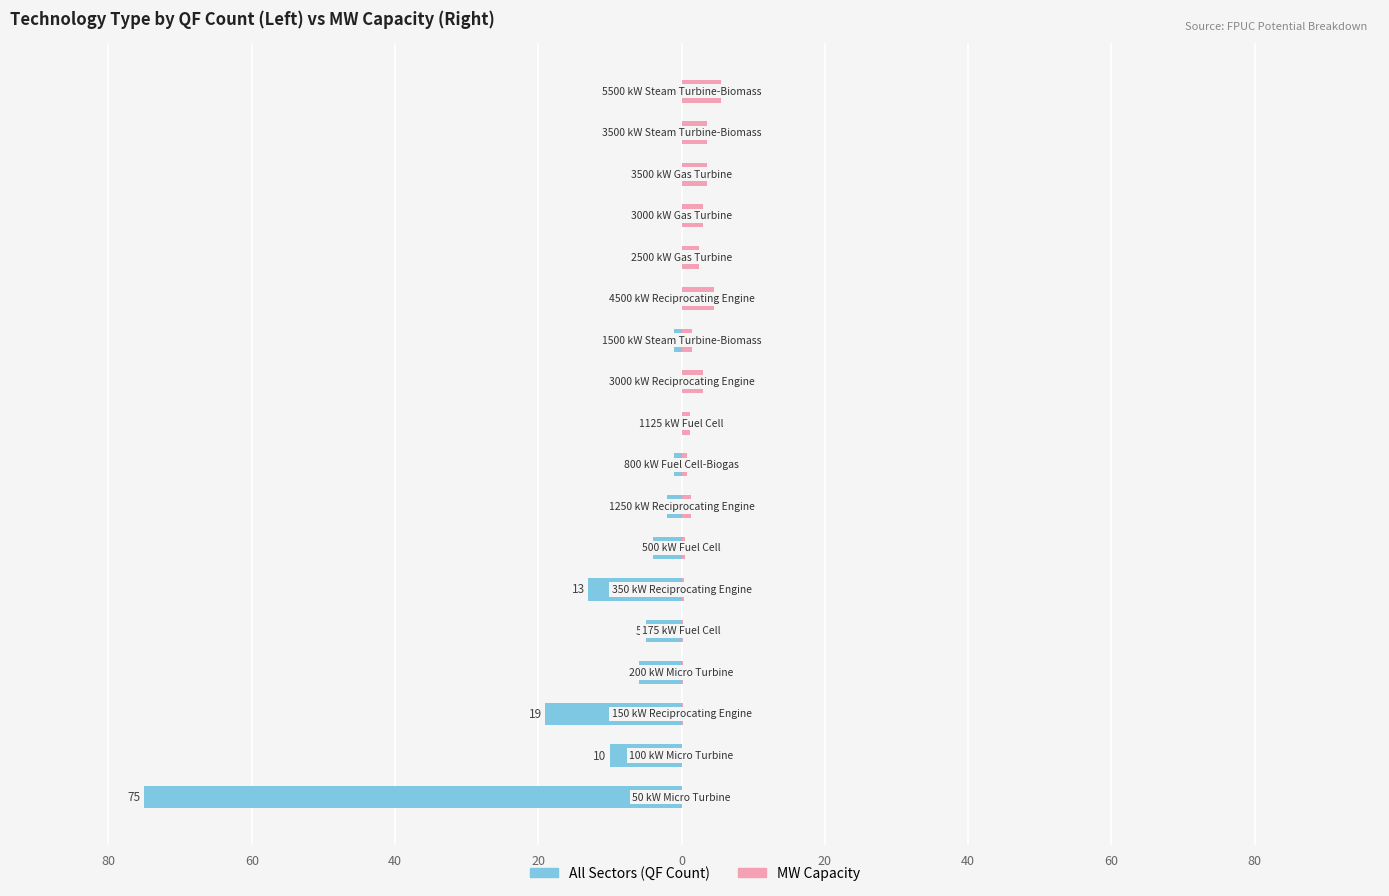

What is the lowest value of the MW Capacity series?

0.1